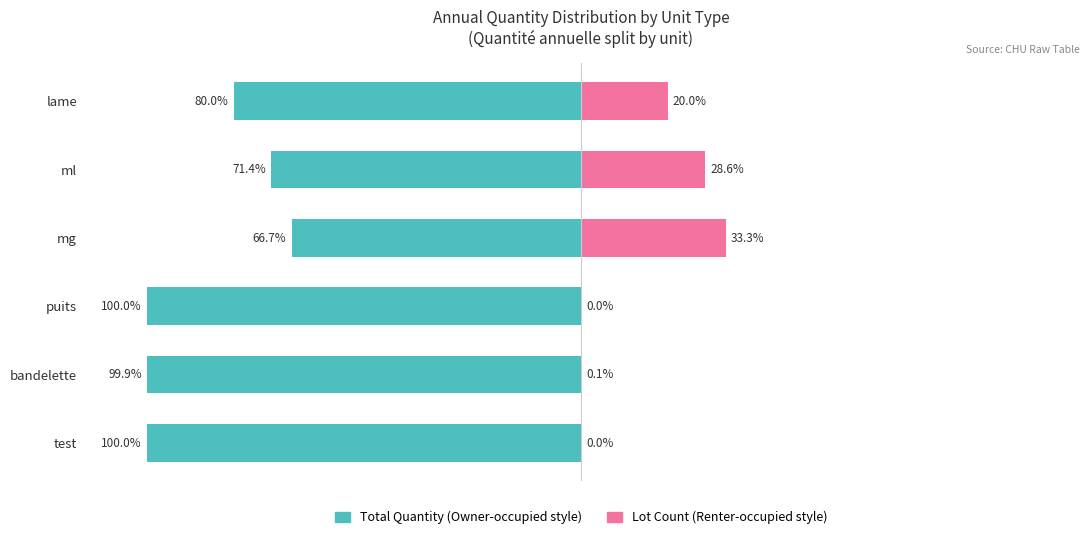

At ml, list the series in order from largest to smallest.

Lot Count (Renter-occupied style), Total Quantity (Owner-occupied style)